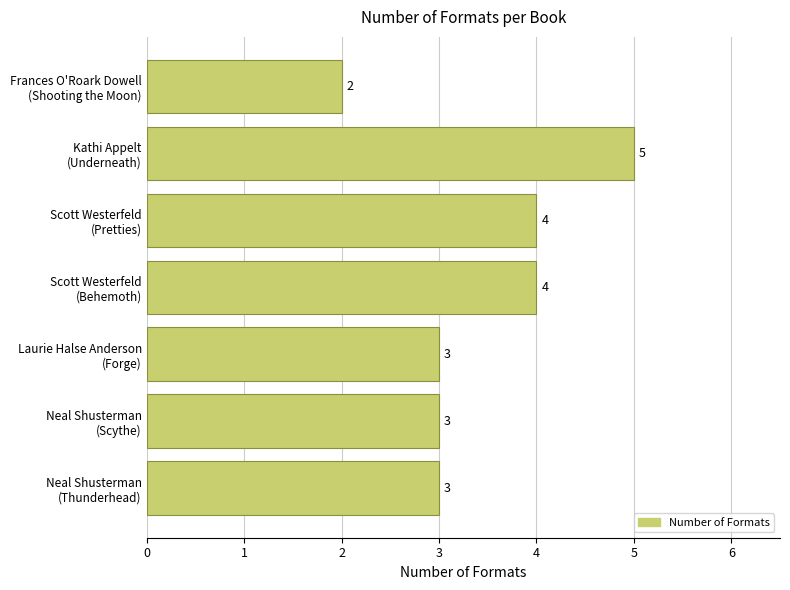

How many data points does each series have?

7